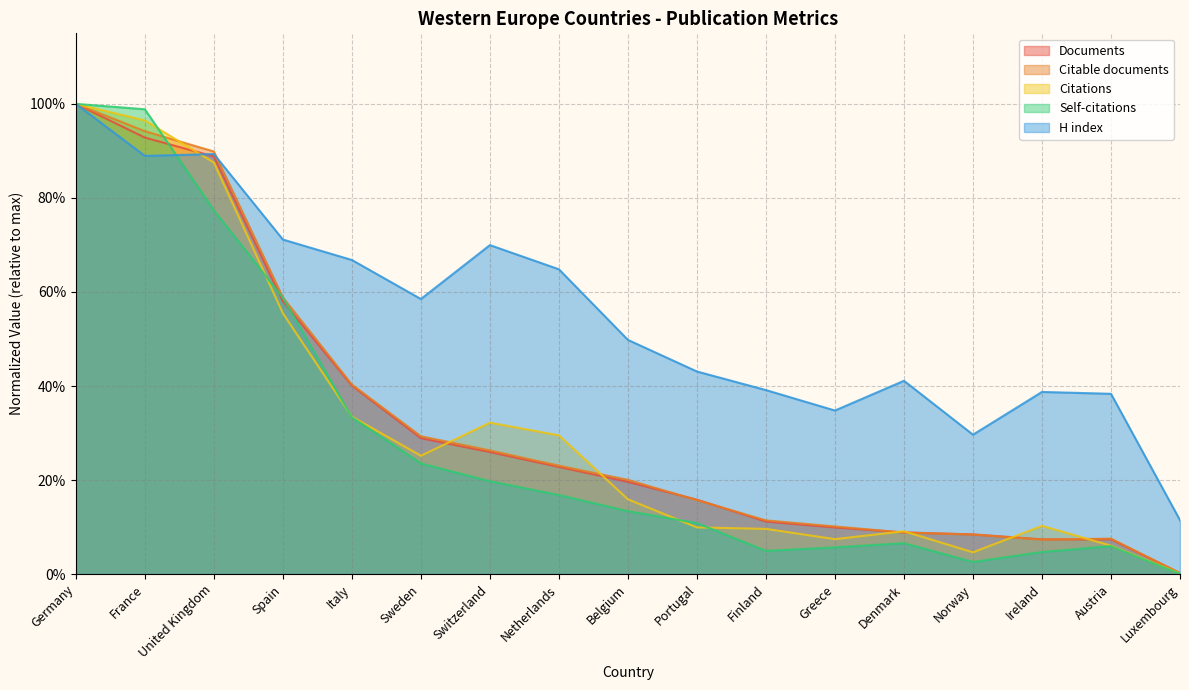

Reading left to right, extract all data points from this chart.

Documents: Germany=1.0	France=0.9	United Kingdom=0.9	Spain=0.6	Italy=0.4	Sweden=0.3	Switzerland=0.3	Netherlands=0.2	Belgium=0.2	Portugal=0.2	Finland=0.1	Greece=0.1	Denmark=0.1	Norway=0.1	Ireland=0.1	Austria=0.1	Luxembourg=0.0
Citable documents: Germany=1.0	France=0.9	United Kingdom=0.9	Spain=0.6	Italy=0.4	Sweden=0.3	Switzerland=0.3	Netherlands=0.2	Belgium=0.2	Portugal=0.2	Finland=0.1	Greece=0.1	Denmark=0.1	Norway=0.1	Ireland=0.1	Austria=0.1	Luxembourg=0.0
Citations: Germany=1.0	France=1.0	United Kingdom=0.9	Spain=0.6	Italy=0.3	Sweden=0.3	Switzerland=0.3	Netherlands=0.3	Belgium=0.2	Portugal=0.1	Finland=0.1	Greece=0.1	Denmark=0.1	Norway=0.0	Ireland=0.1	Austria=0.1	Luxembourg=0.0
Self-citations: Germany=1.0	France=1.0	United Kingdom=0.8	Spain=0.6	Italy=0.3	Sweden=0.2	Switzerland=0.2	Netherlands=0.2	Belgium=0.1	Portugal=0.1	Finland=0.0	Greece=0.1	Denmark=0.1	Norway=0.0	Ireland=0.0	Austria=0.1	Luxembourg=0.0
H index: Germany=1.0	France=0.9	United Kingdom=0.9	Spain=0.7	Italy=0.7	Sweden=0.6	Switzerland=0.7	Netherlands=0.6	Belgium=0.5	Portugal=0.4	Finland=0.4	Greece=0.3	Denmark=0.4	Norway=0.3	Ireland=0.4	Austria=0.4	Luxembourg=0.1